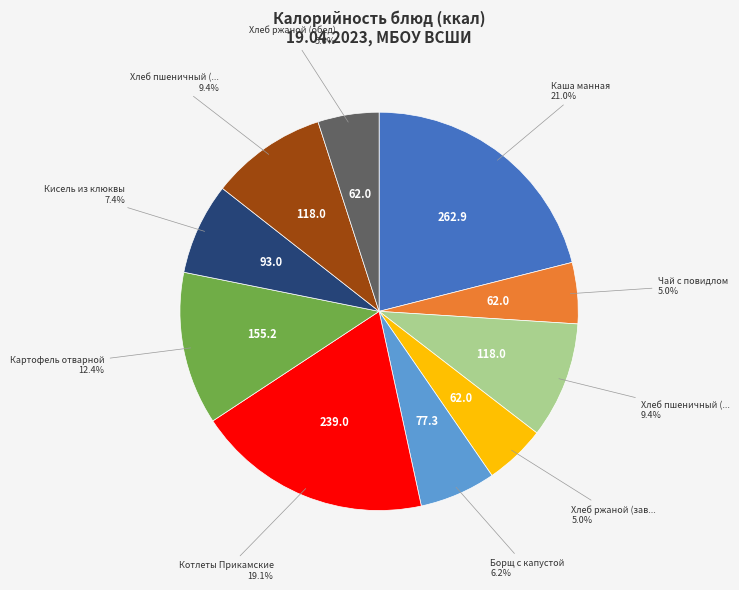

How many slices are in this pie chart?

10